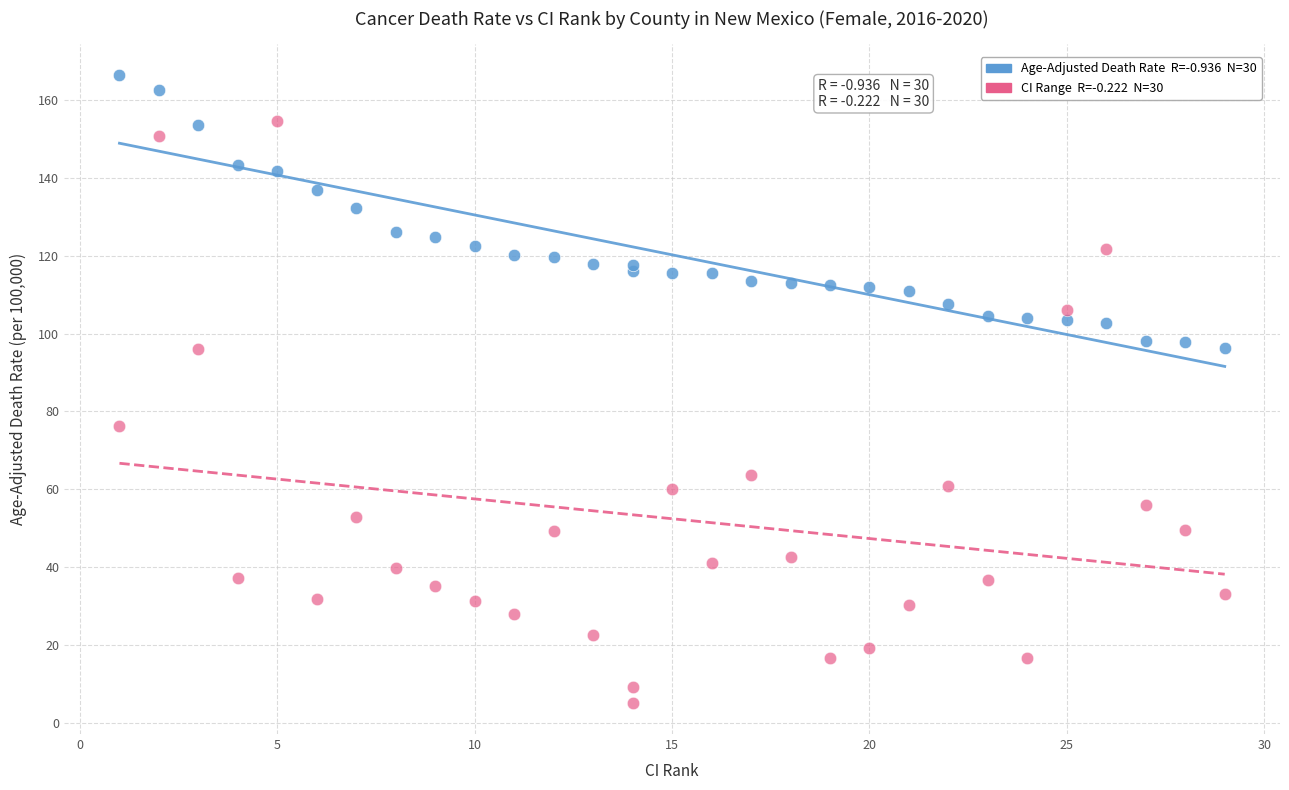

Across all series, what Y value is closest to 85?

76.2